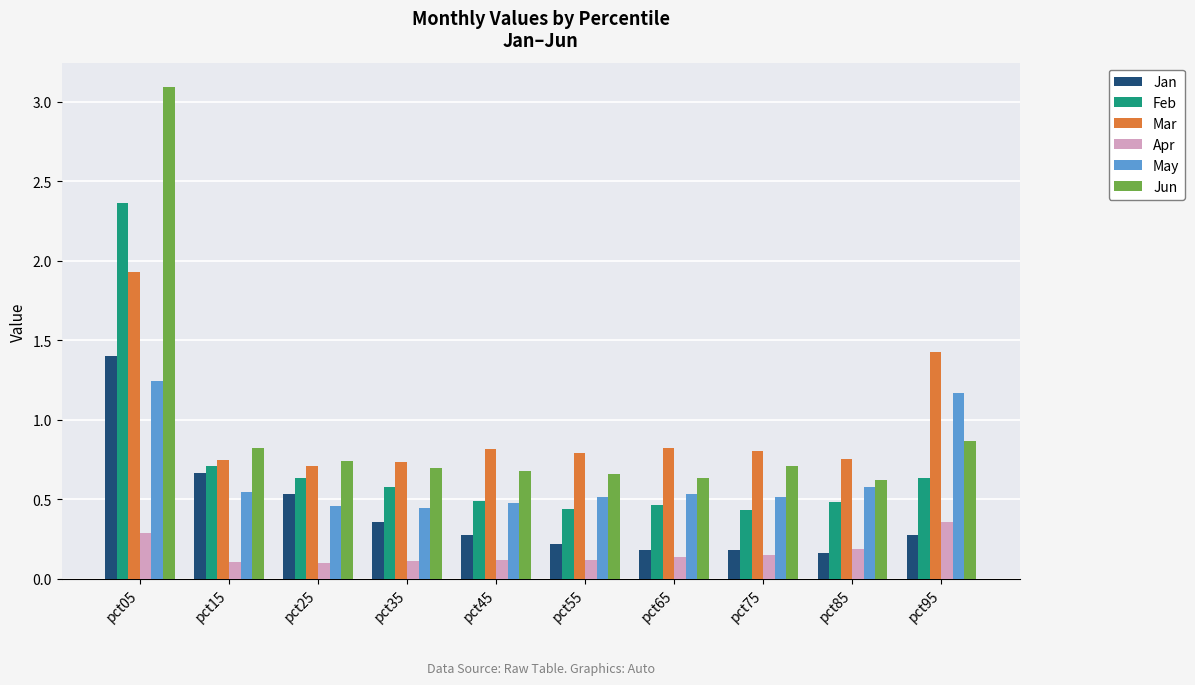

True or false: Jun has a value of 0.7 at pct75.

True